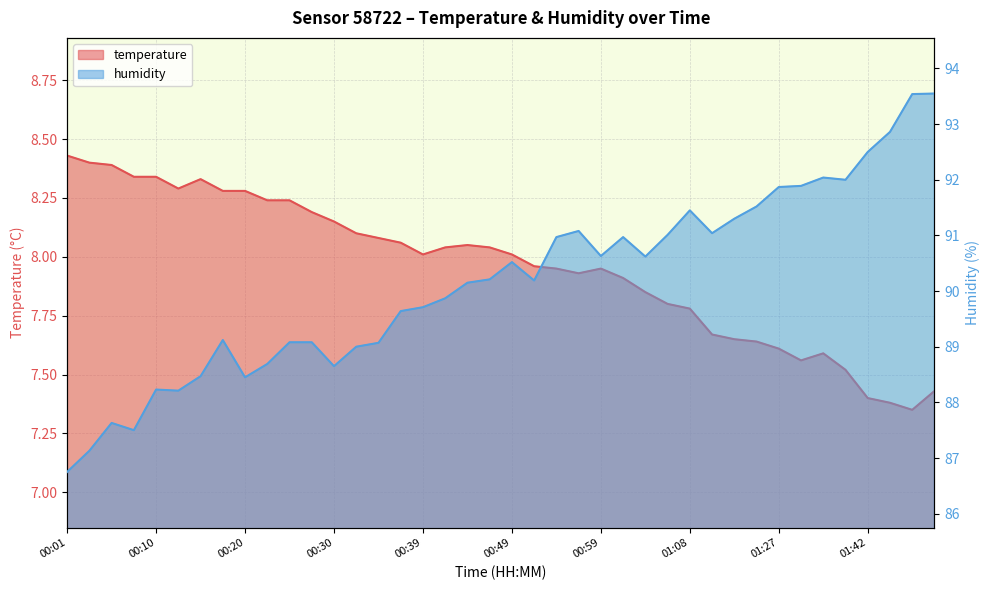

At which category is the sum across all series the highest?

01:56